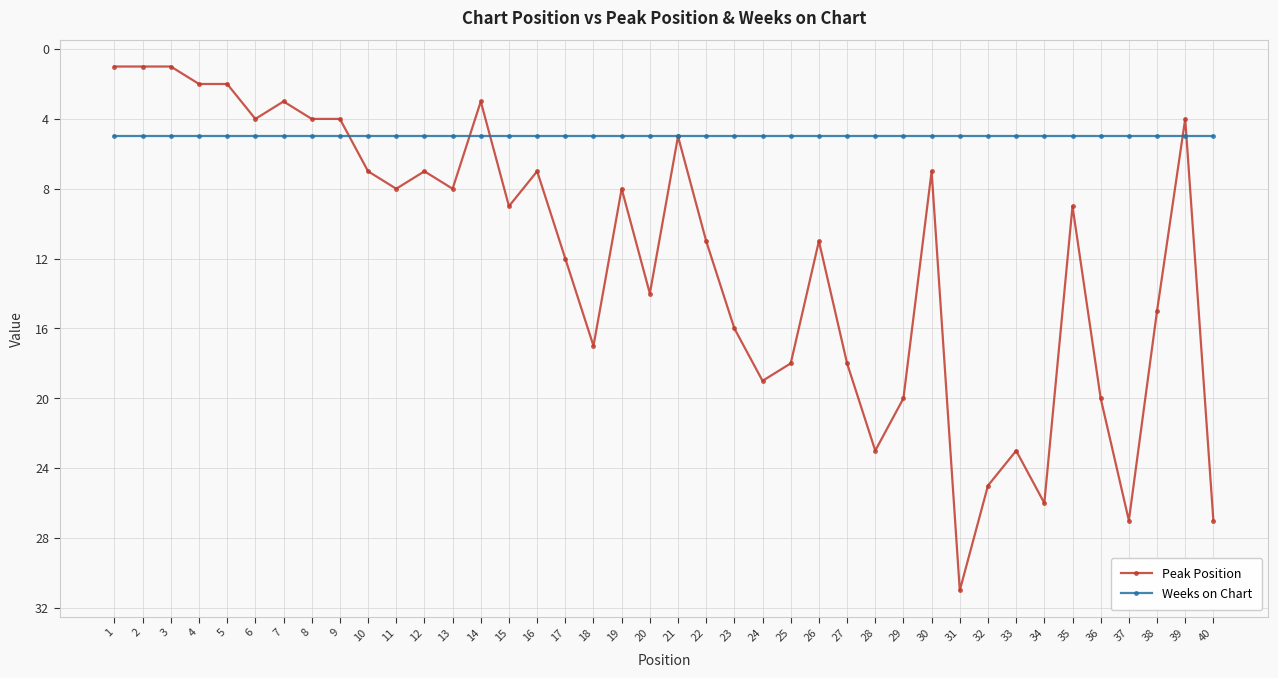

At which label does Peak Position reach its peak?

31